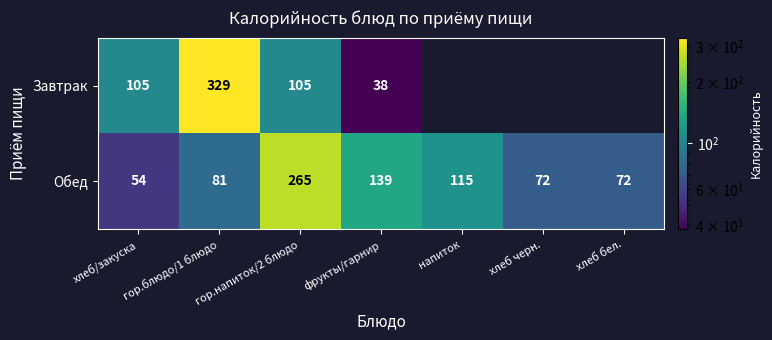

Which category has the lowest value across all series?

фрукты/гарнир